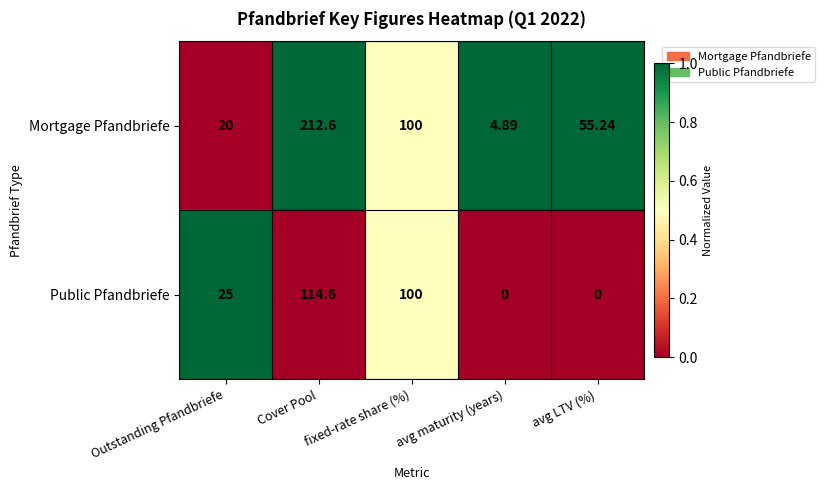

At which label does Public Pfandbriefe reach its peak?

Cover Pool